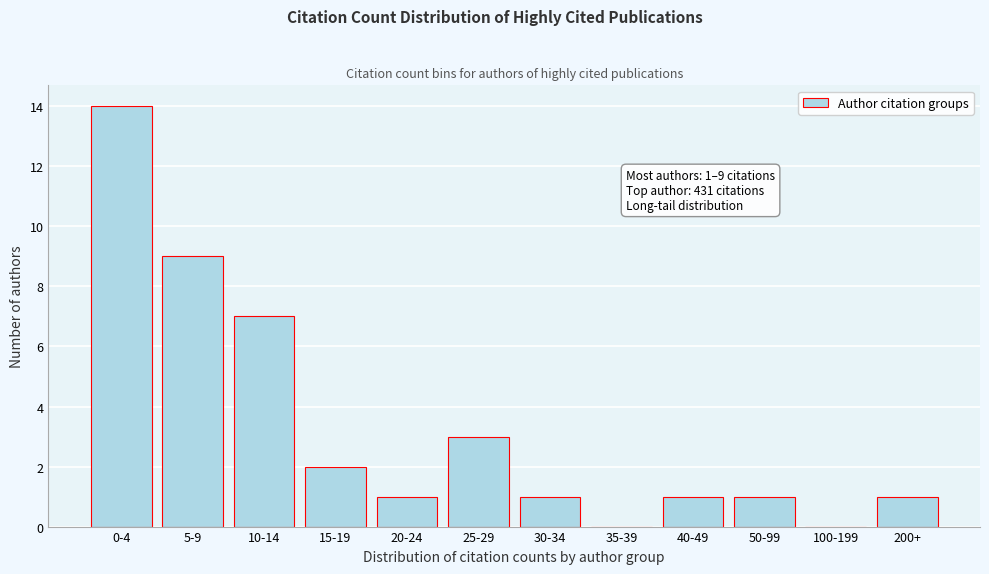

Reading left to right, what are all the values shown in this chart?

0-4=14	5-9=9	10-14=7	15-19=2	20-24=1	25-29=3	30-34=1	35-39=0	40-49=1	50-99=1	100-199=0	200+=1